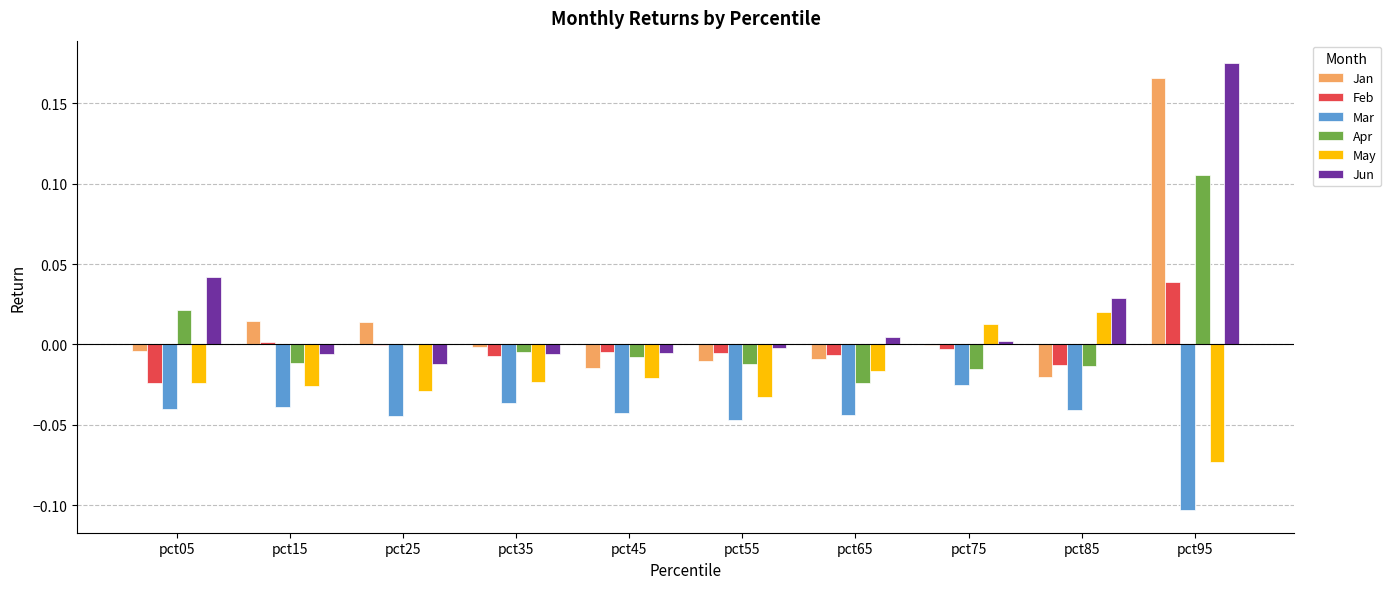

At which category is the sum across all series the highest?

pct95